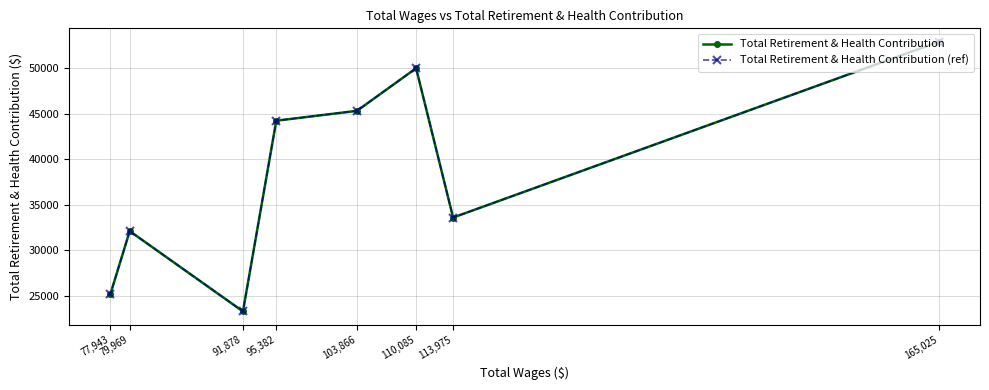

Which category has the highest value in the Total Retirement & Health Contribution (ref) series?

165,025